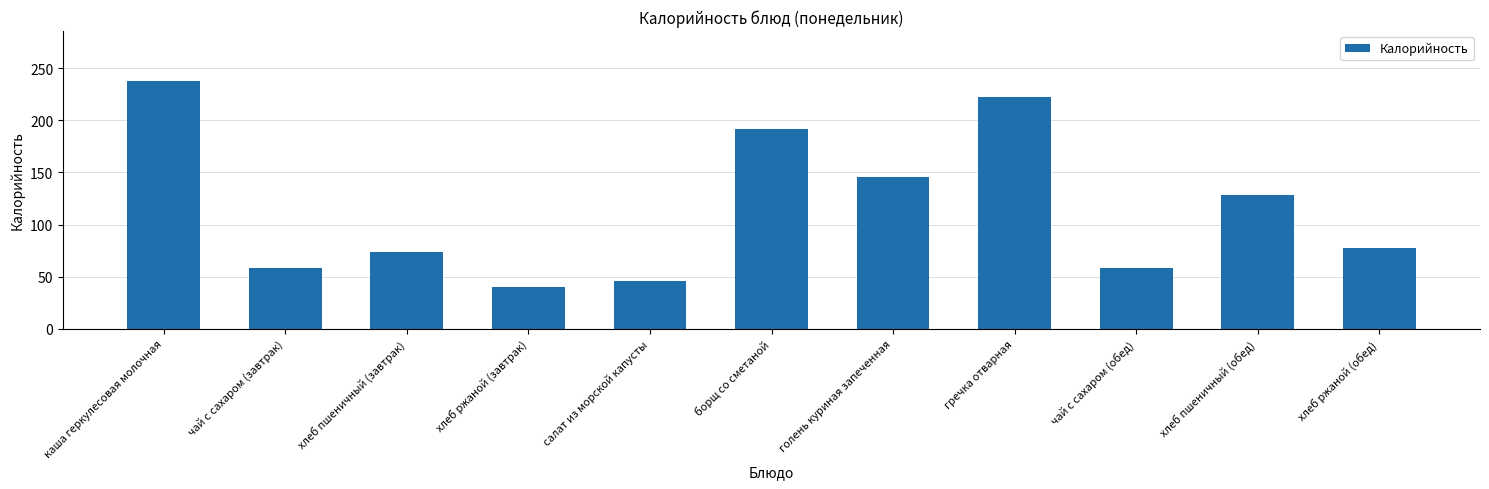

Read the value at гречка отварная.

221.9